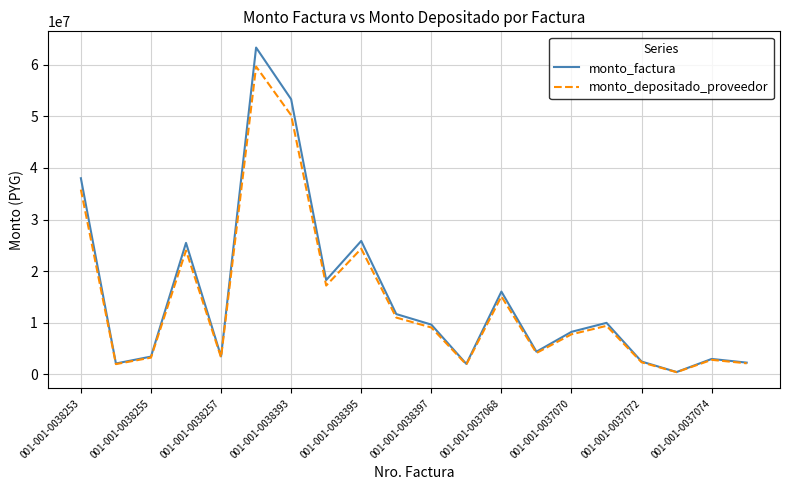

What is the difference between the maximum and minimum values in the monto_factura series?

62816100